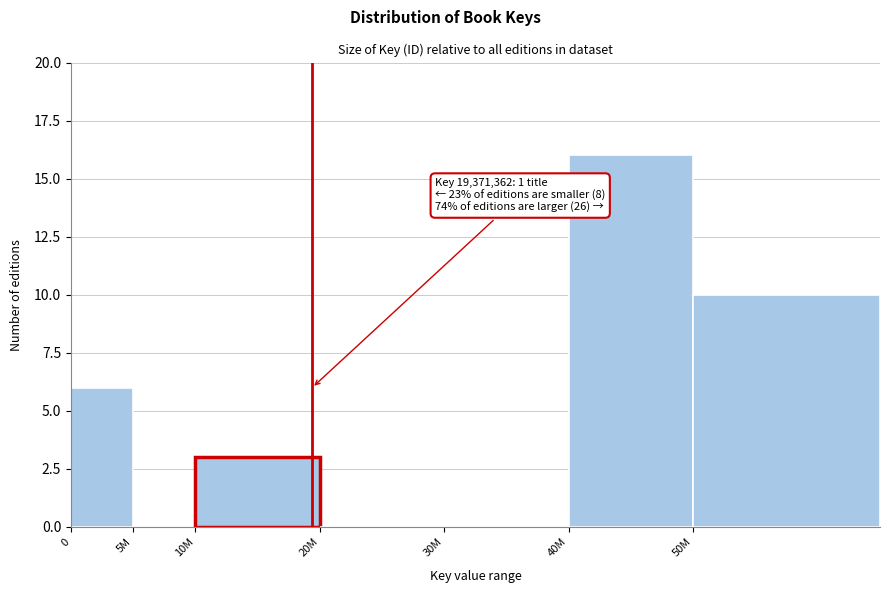

The value at 20M is 9. True or false?

False